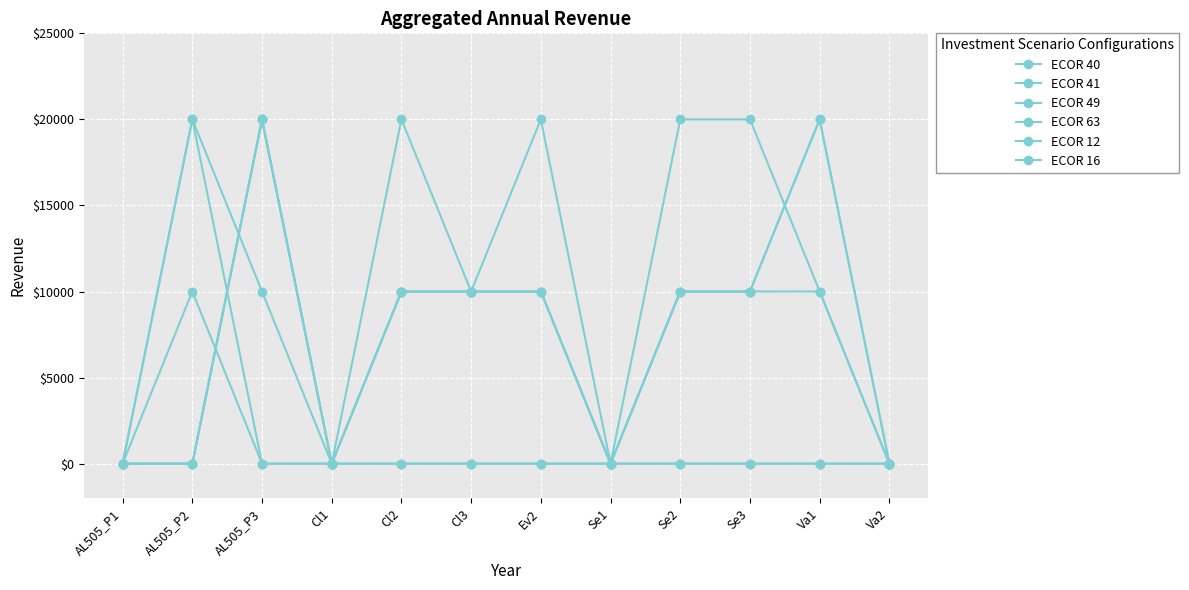

Is this an area chart (filled region under the line)?

No